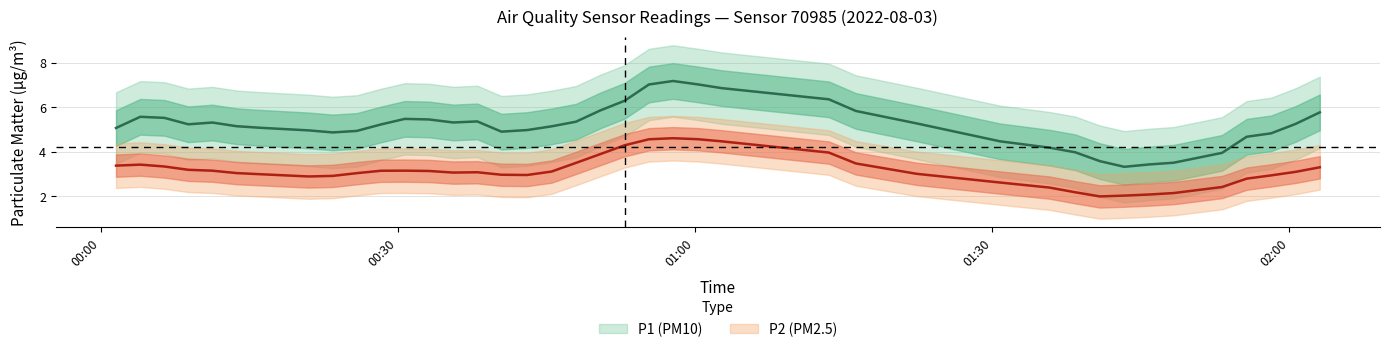

What is the difference between the P1 values at 11 and 29?

3.2